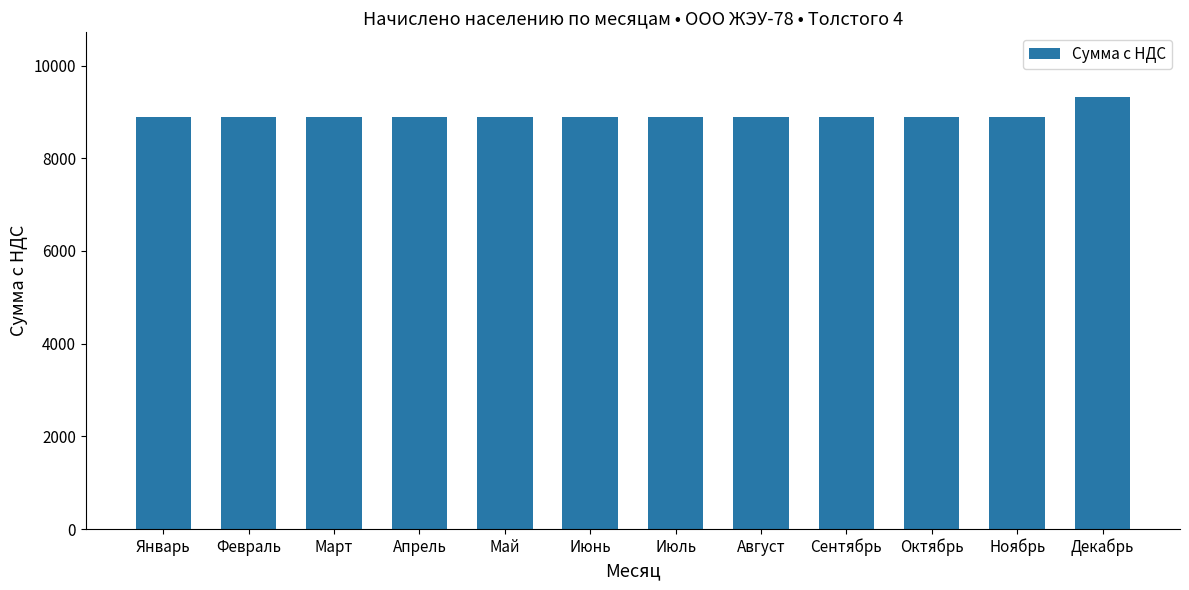

What position from the right is Август?

5